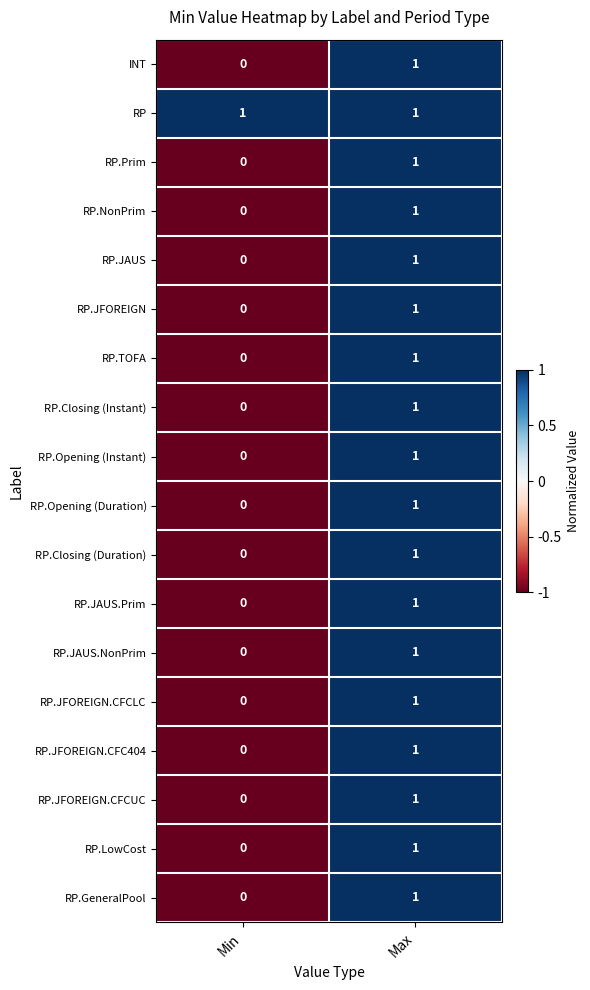

Which label corresponds to the smallest value in the chart?

Min